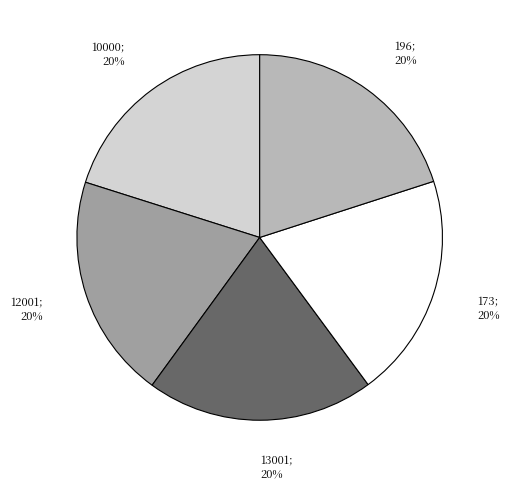

True or false: 173 accounts for 20% of the total.

True